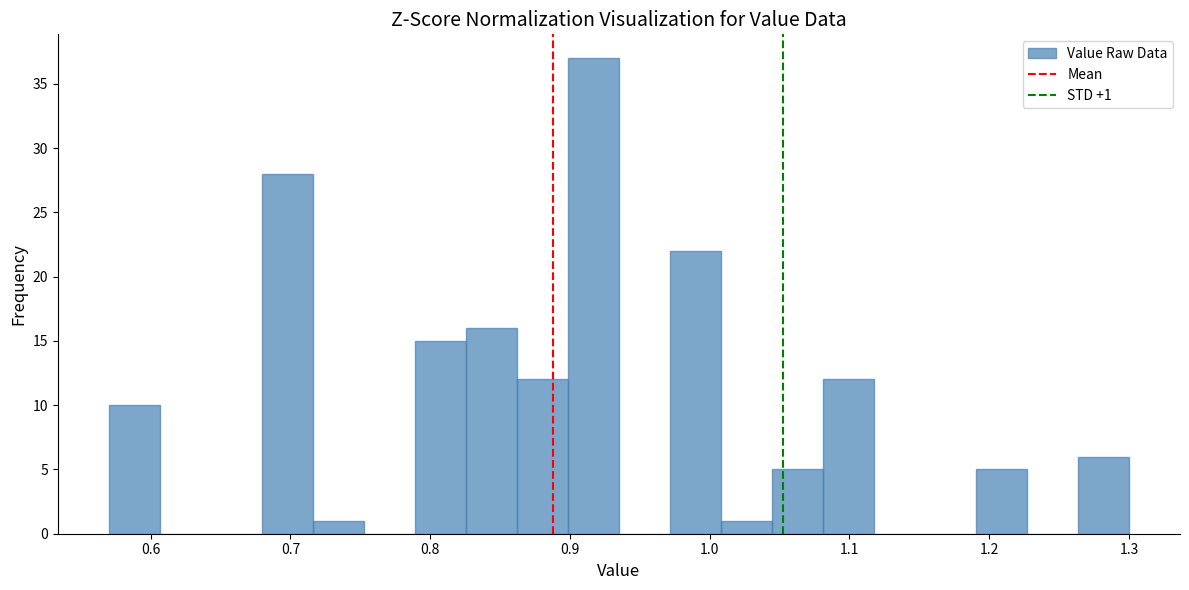

Read against the x-axis, roughly where is the centre of the tallest bar?

0.92